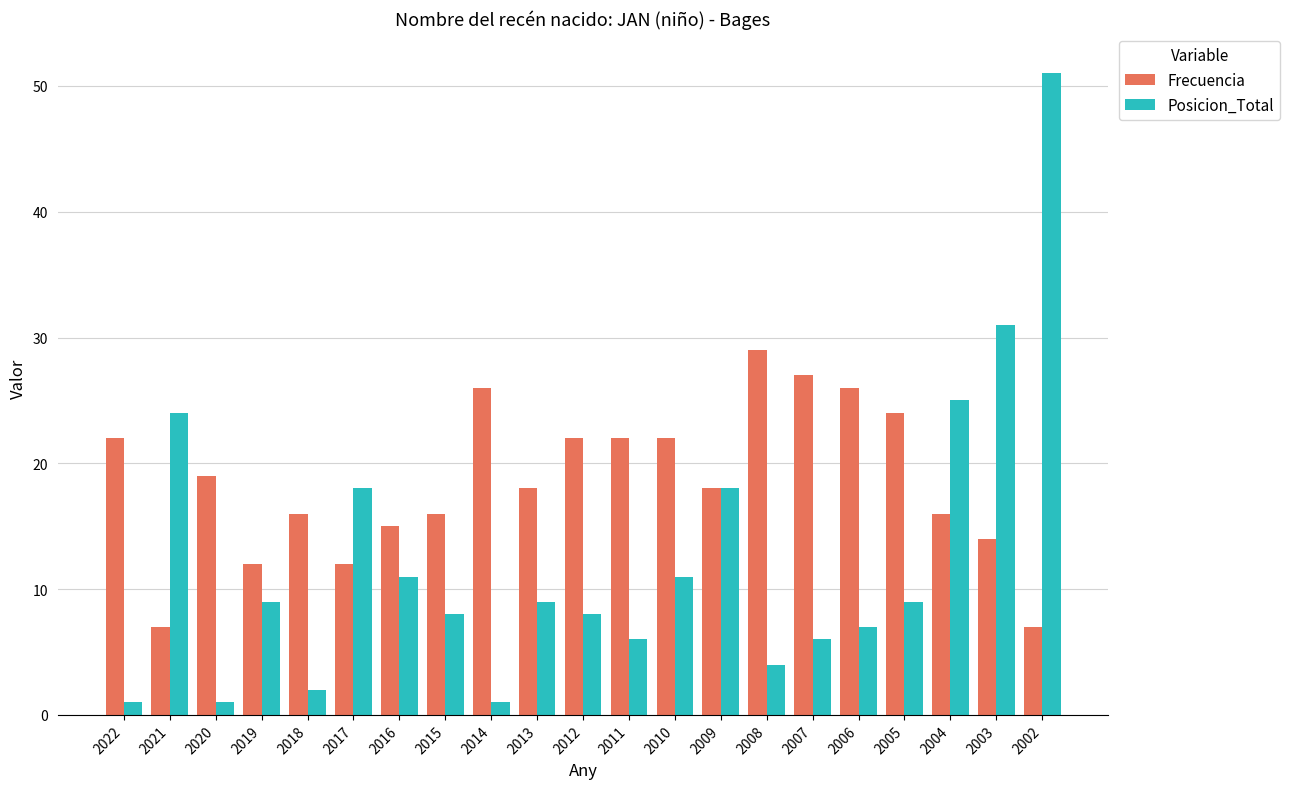

How many values in the Posicion_Total series are below 9?

10